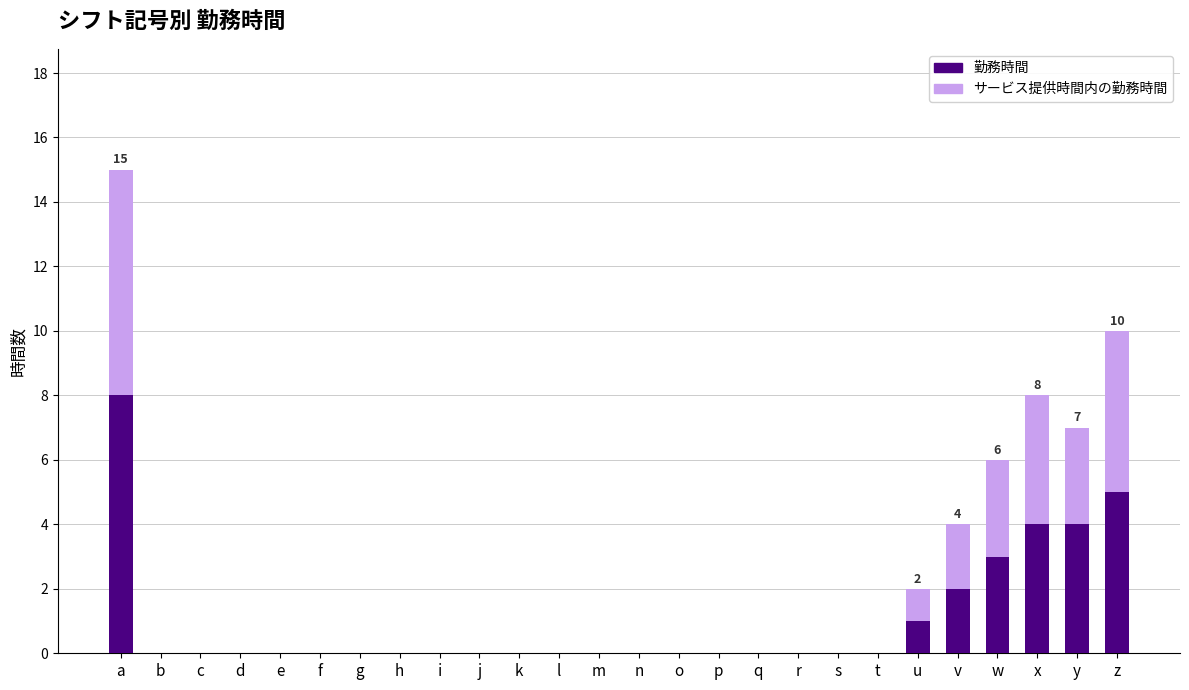

Are the bars grouped side by side (vs. stacked)?

No